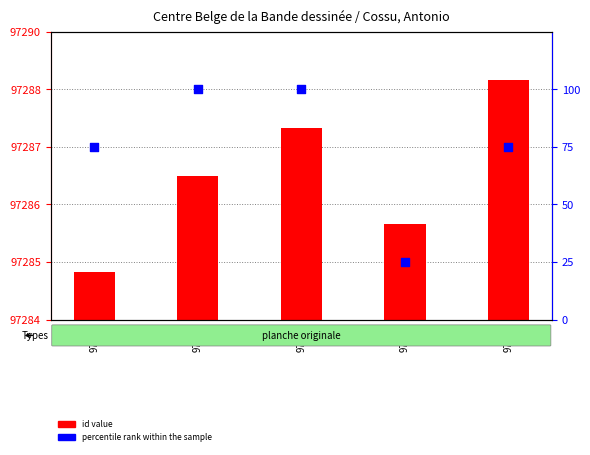

At how many categories does at least one series exceed 20?

5